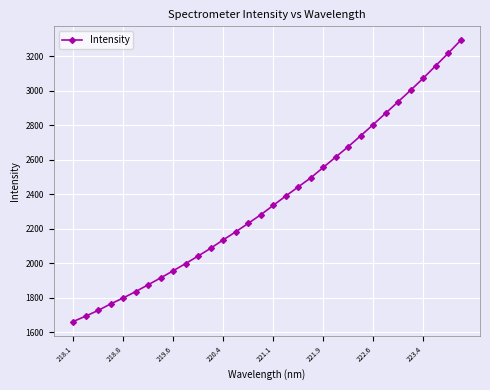

What is the difference between the maximum and second lowest values?

1599.2